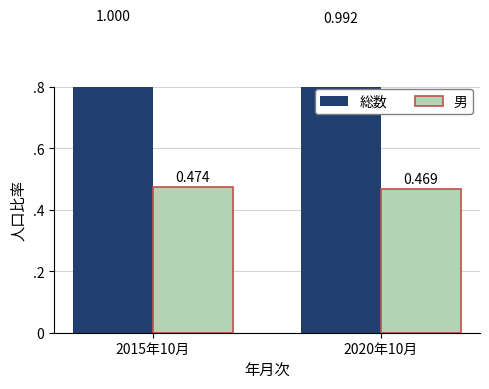

List the labels in order of 男 value, largest first.

2015年10月, 2020年10月